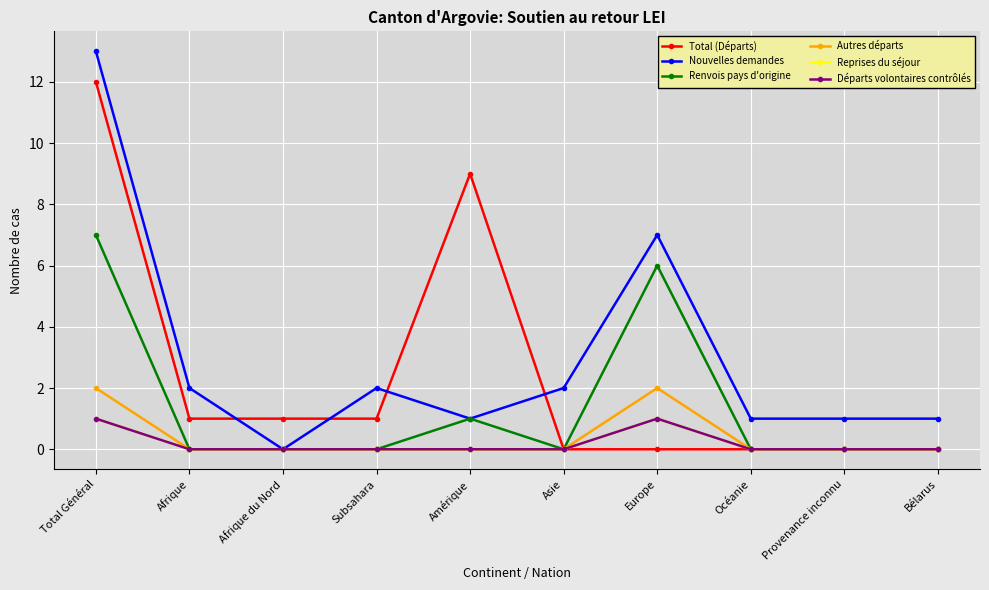

Which category has the highest value across all series?

Total Général